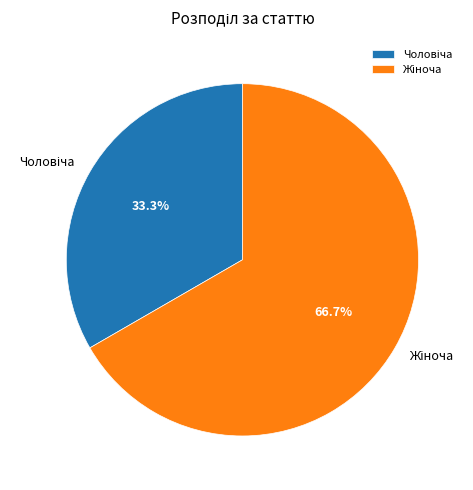

Does any single category account for the majority?

Yes